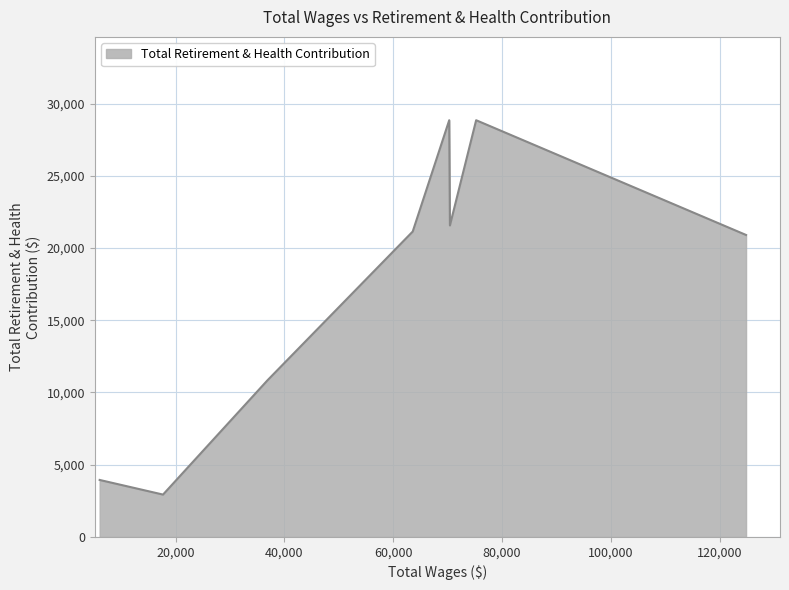

How many interior local peaks (higher than both neighbors) does the data have?

2